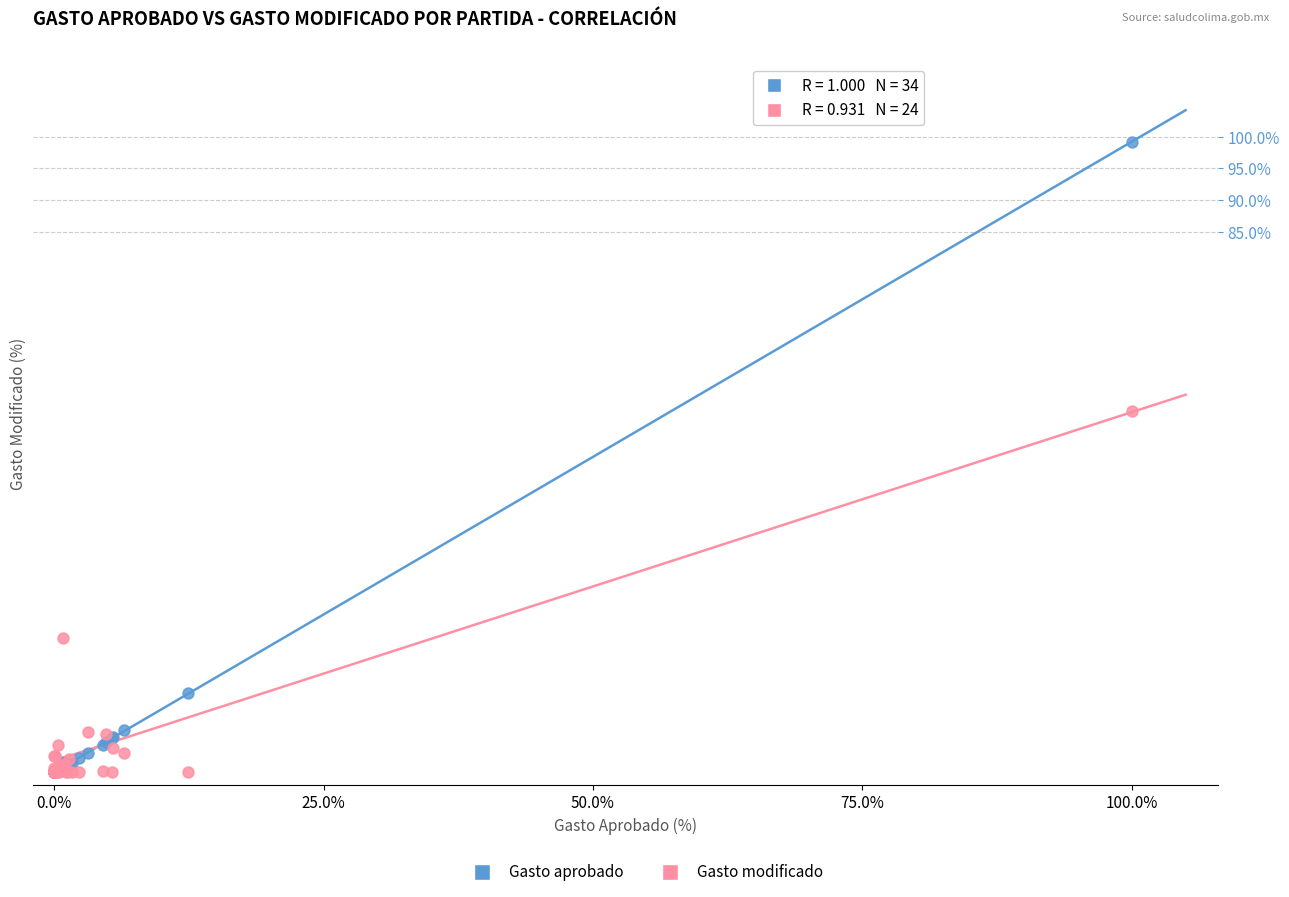

In the Gasto aprobado series, what Y value is closest to 49?

12.5